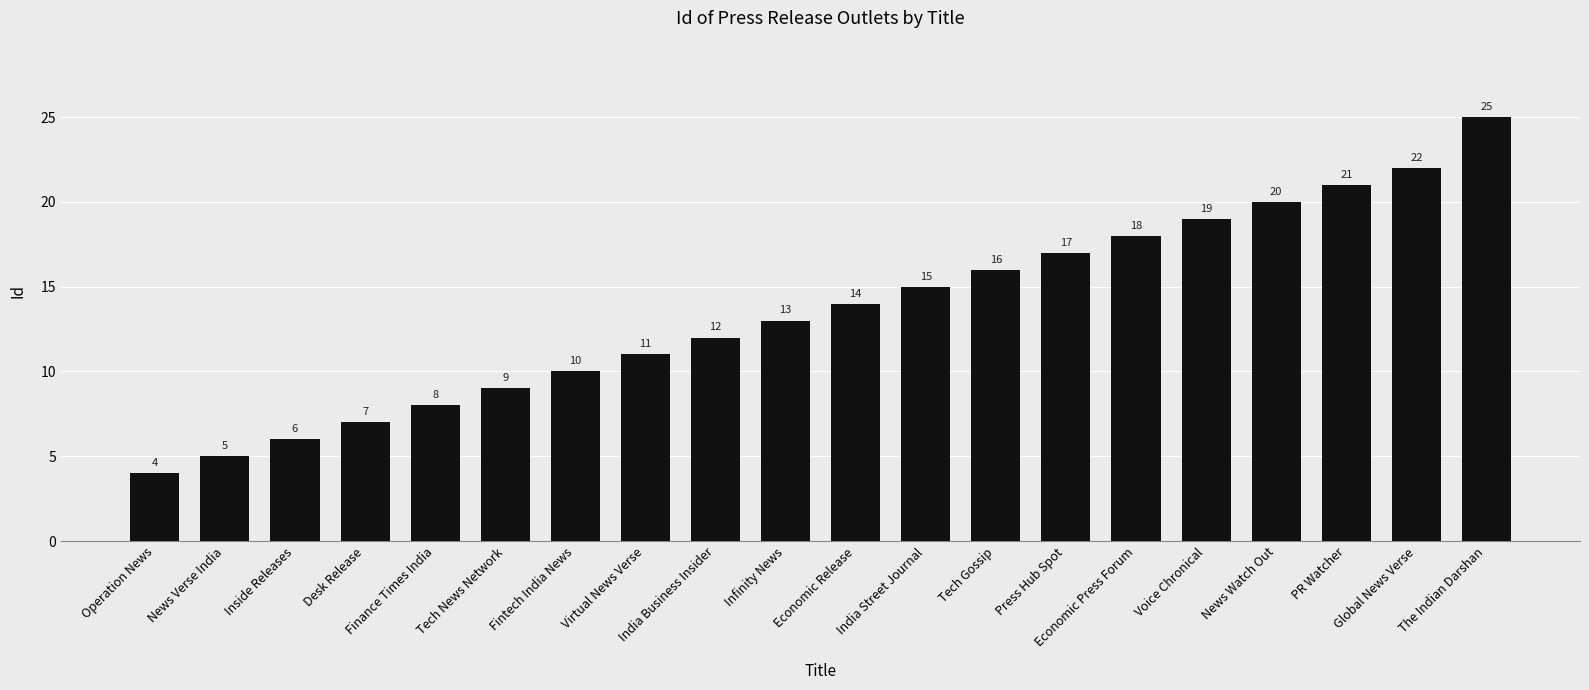

The chart shows a value of 2 at Operation News. True or false?

False